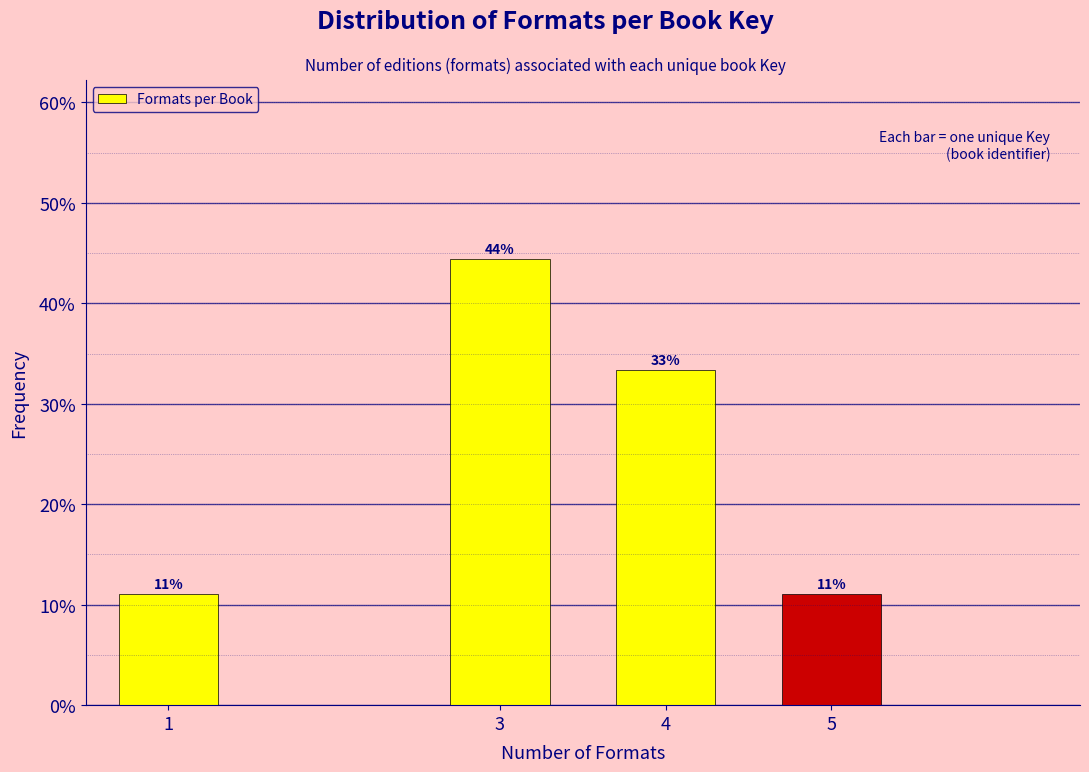

How many bars are there in total?

4